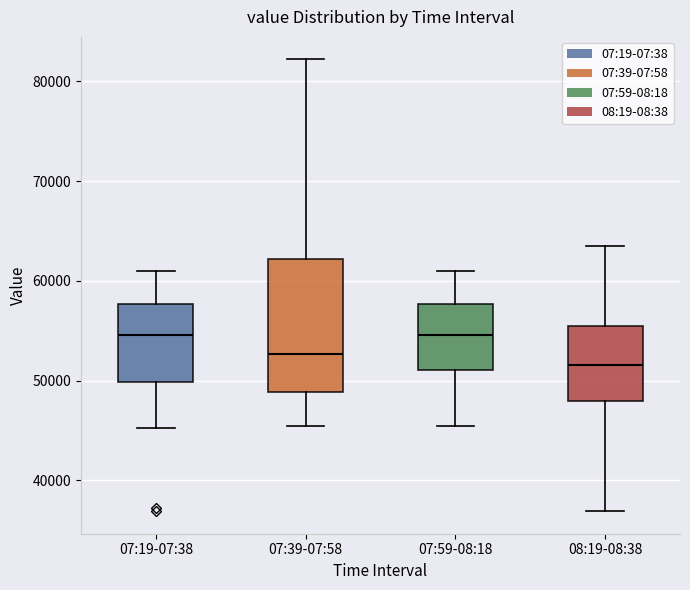

Where does the upper whisker of the box for 07:39-07:58 end on the y-axis? The values are not printed on the chart, so give them approximately, as read against the axis.

82000